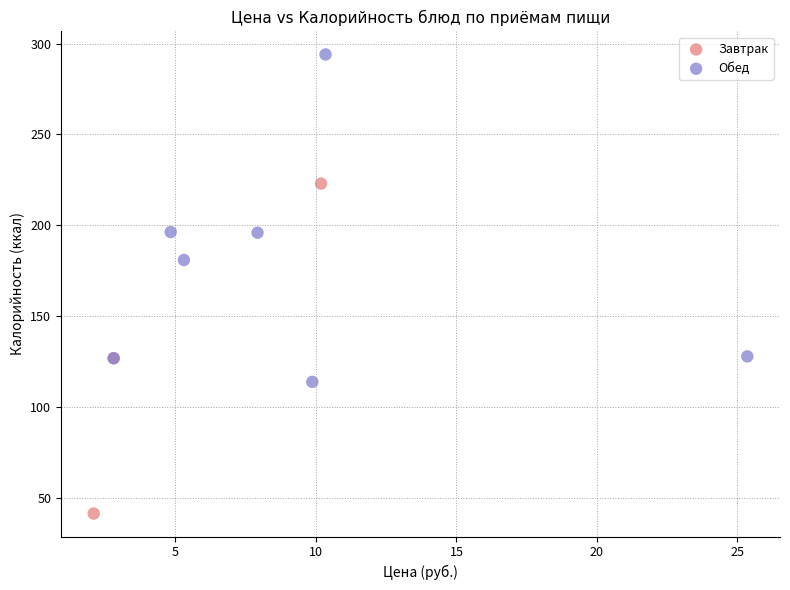

Which series reaches the minimum Y coordinate?

Завтрак